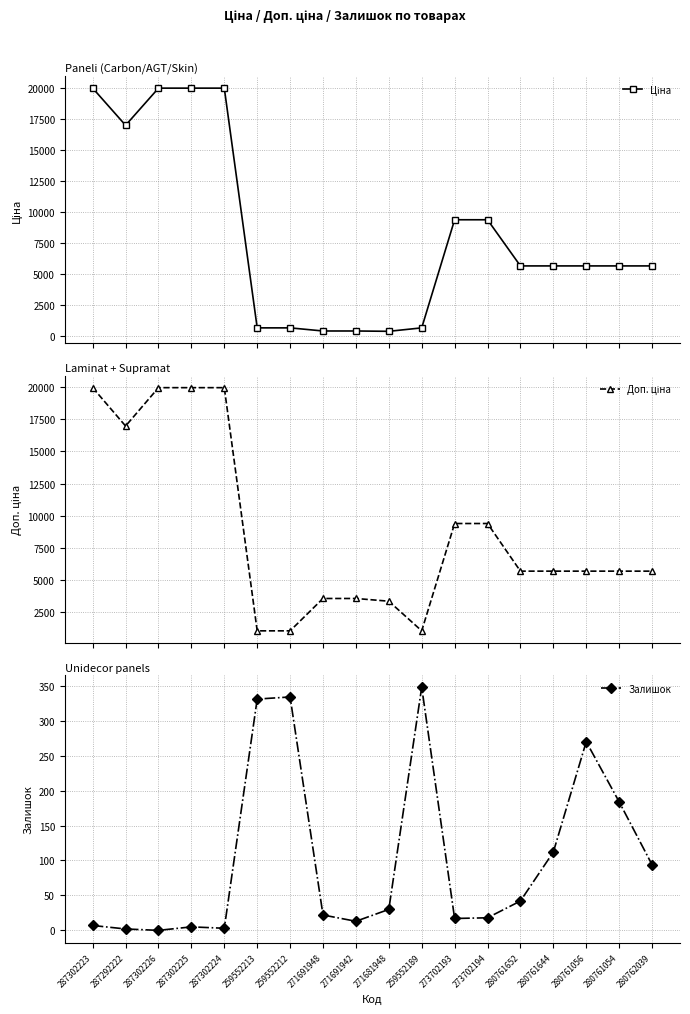

How many lines are shown in the chart?

3